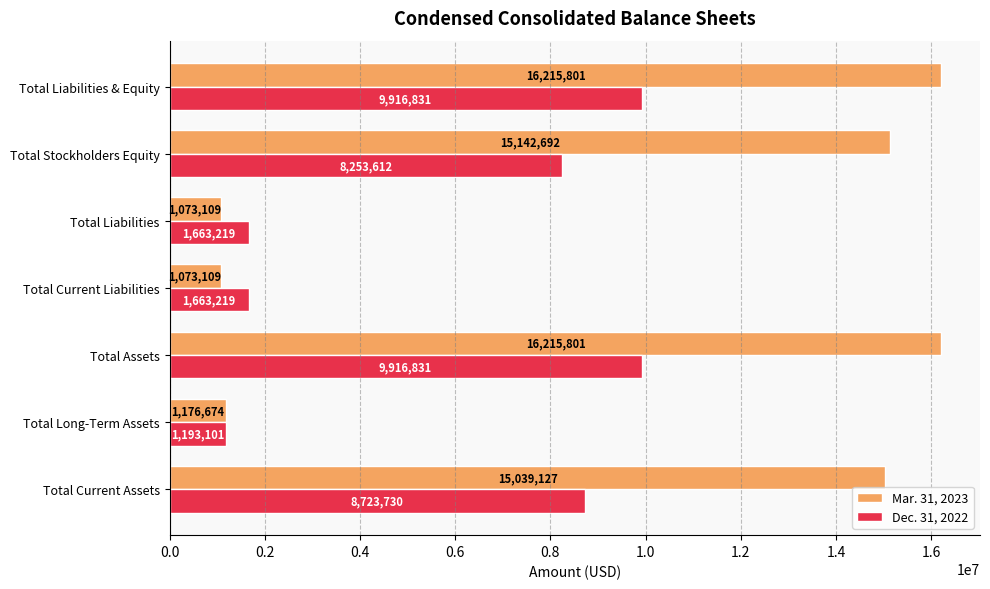

What is the maximum value shown in the chart?

16215801